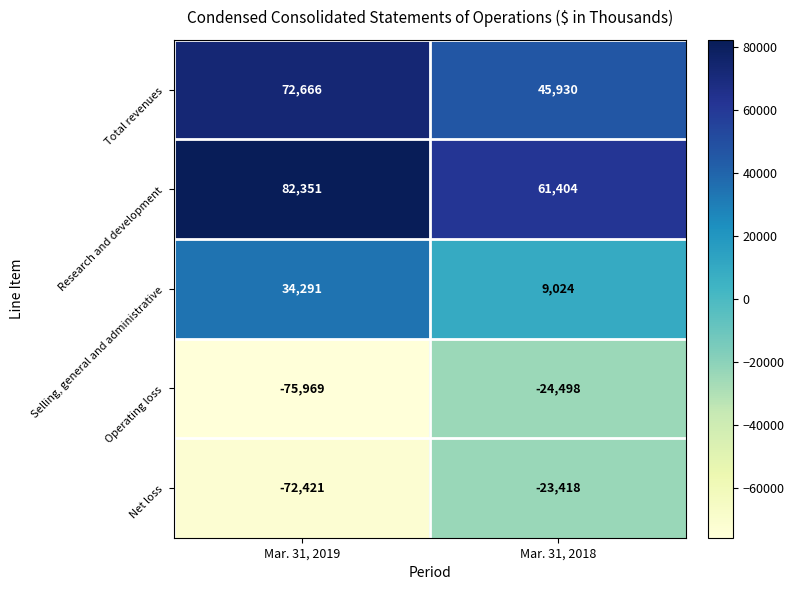

Which label corresponds to the smallest value in the chart?

Mar. 31, 2019